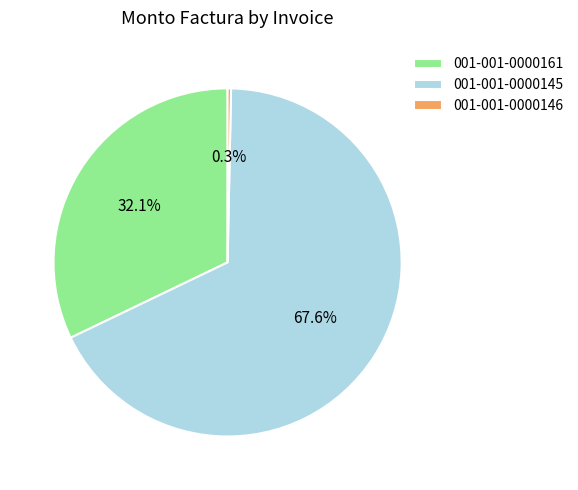

What is the total percentage of 001-001-0000146 and 001-001-0000145?

67.9%